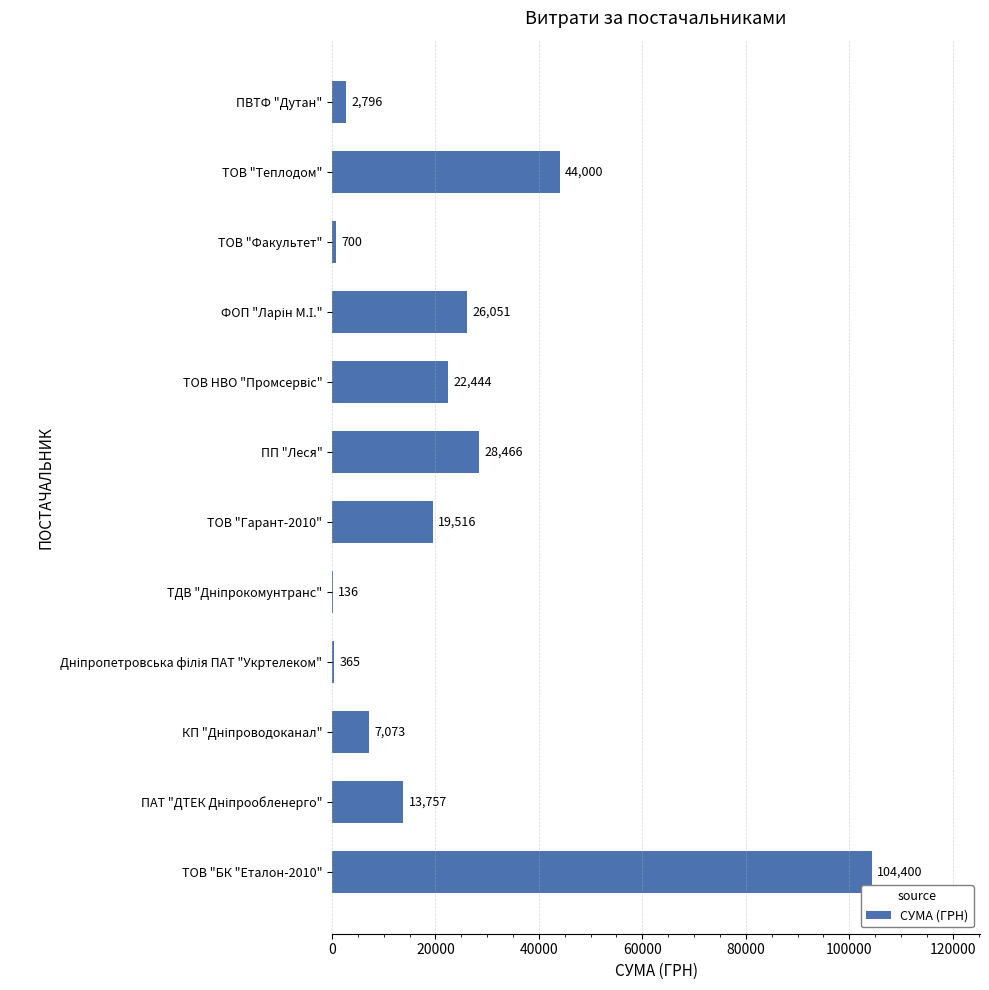

What is the change in value from ТОВ "БК "Еталон-2010" to ТОВ "Теплодом"?

-60400.0